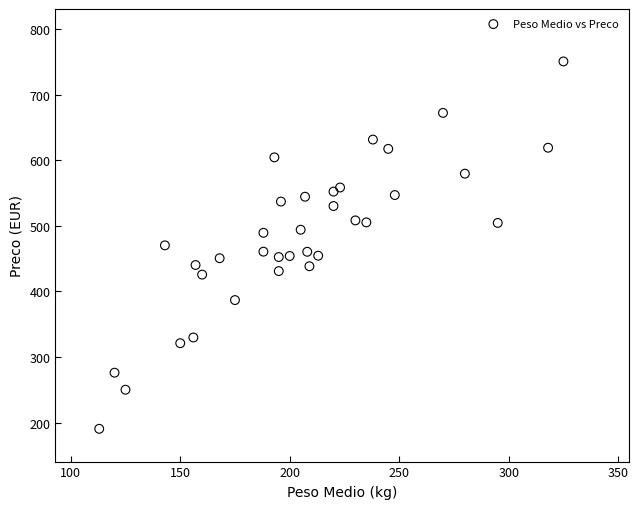

What is the range of X values (max minus min)?

212.0